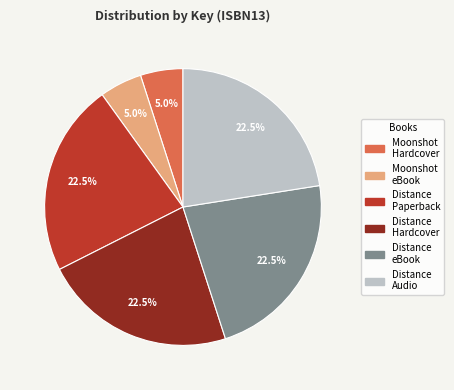

What portion of the pie excludes Distance eBook?

77.5%